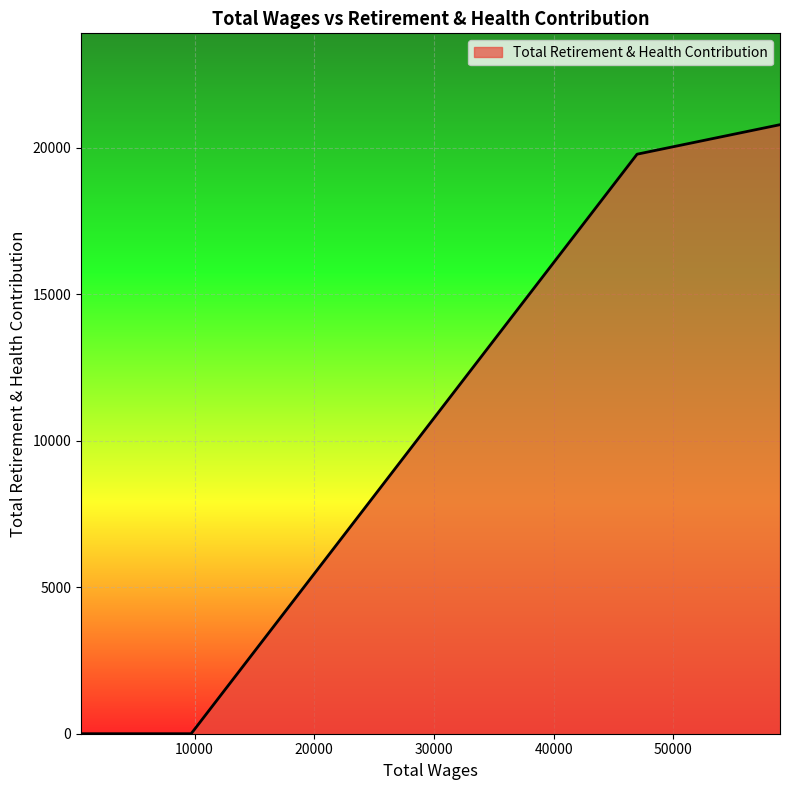

What is the sum of all values?

40551